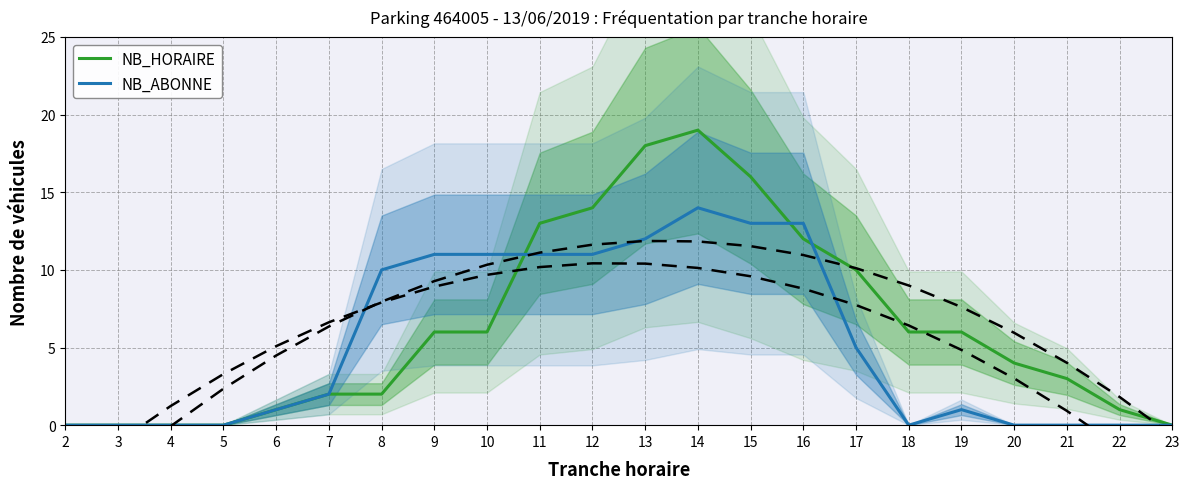

How many categories are shown in the chart?

22